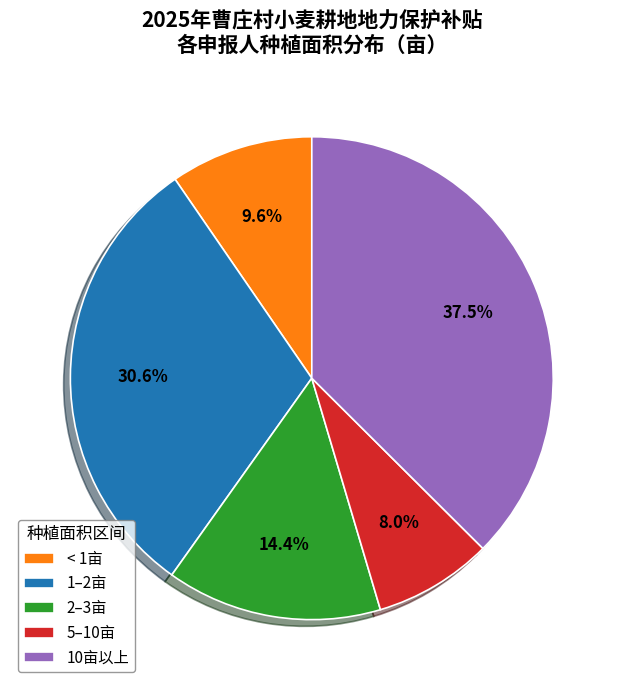

Is the sum of 2–3亩 and 10亩以上 greater than half?

Yes